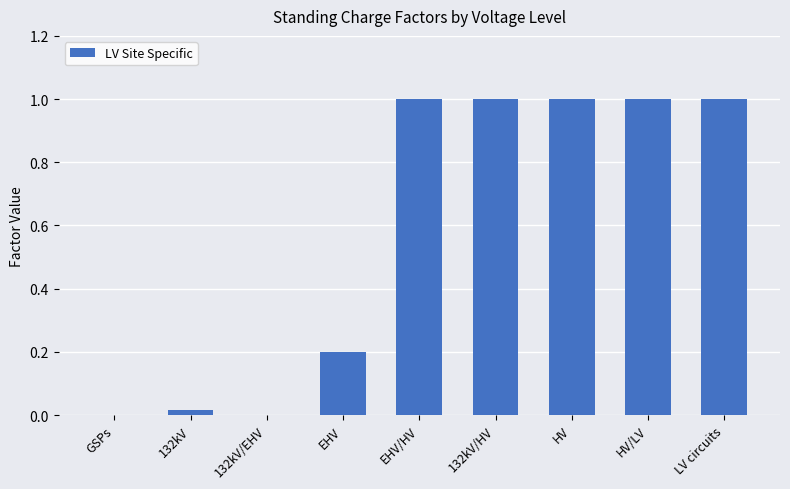

What is the sum of the values at GSPs and HV?

1.0